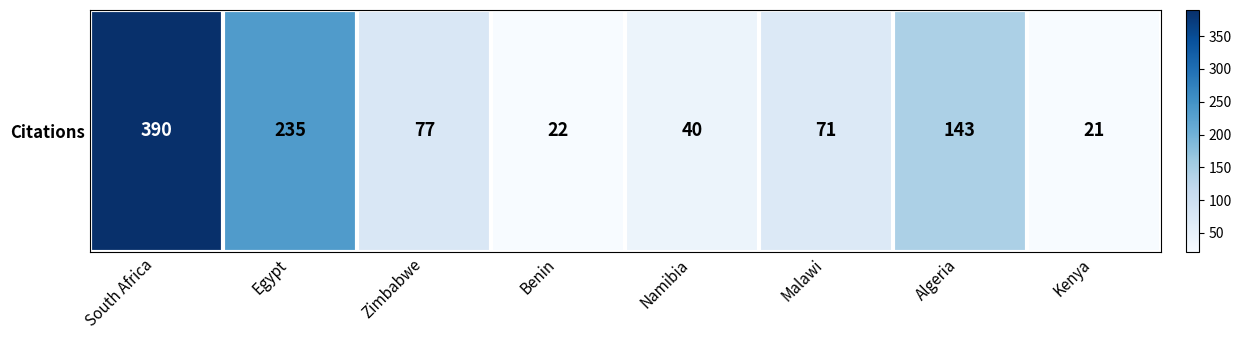

At which label does the data first exceed 77?

South Africa